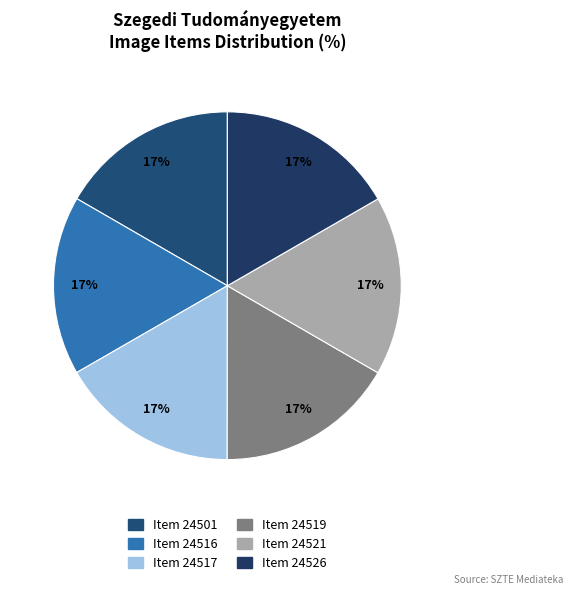

To the nearest percent, what portion does Item 24517 represent?

17%